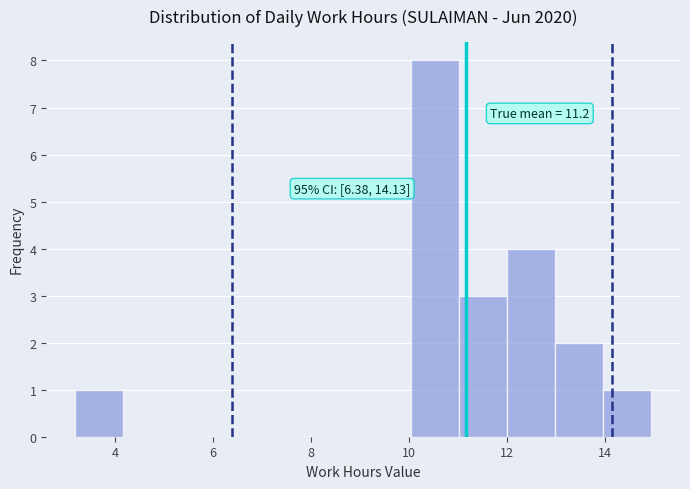

Which range on the x-axis has the tallest bar?

10.0 to 11.0